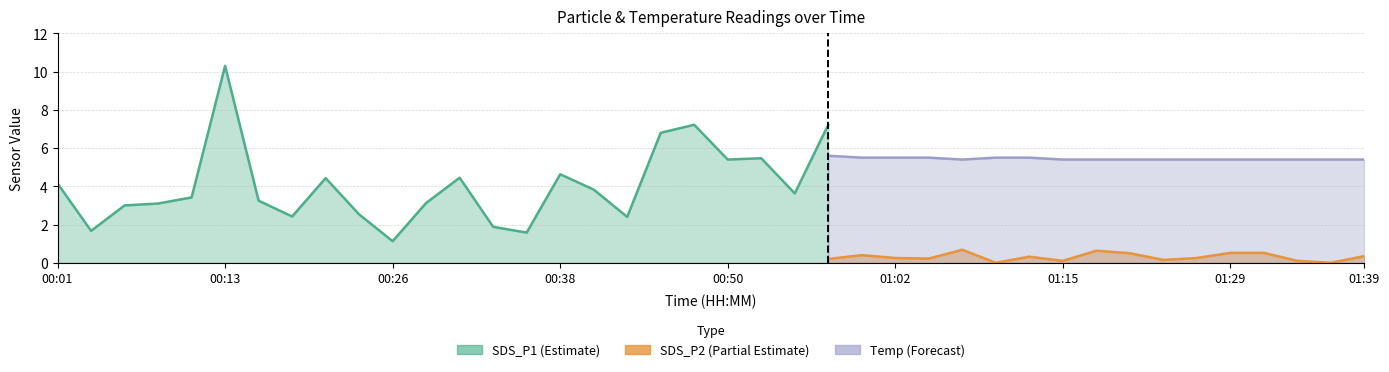

At 00:04, list the series in order from largest to smallest.

Temp, SDS_P1, SDS_P2